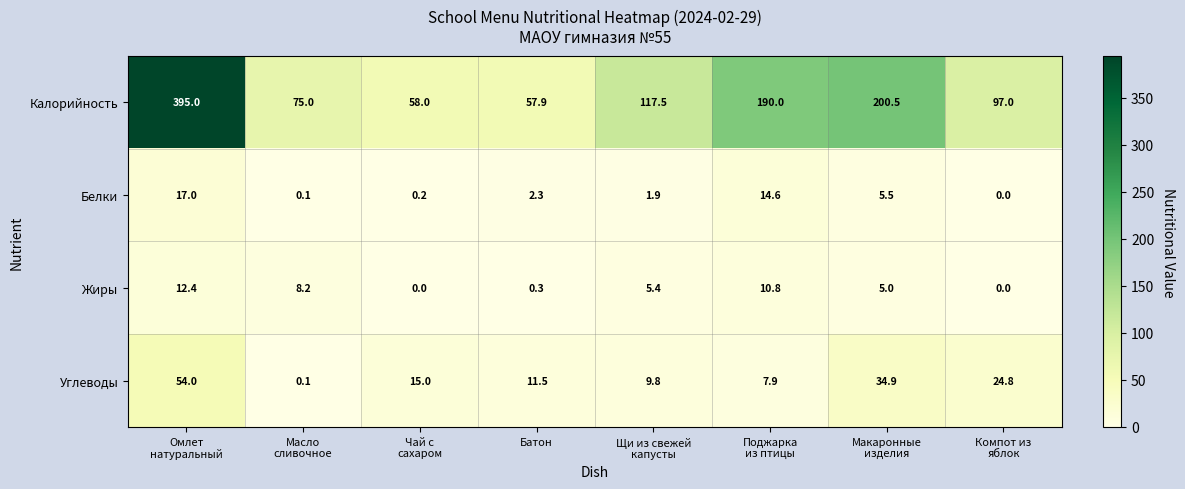

At how many categories does at least one series exceed 141?

3